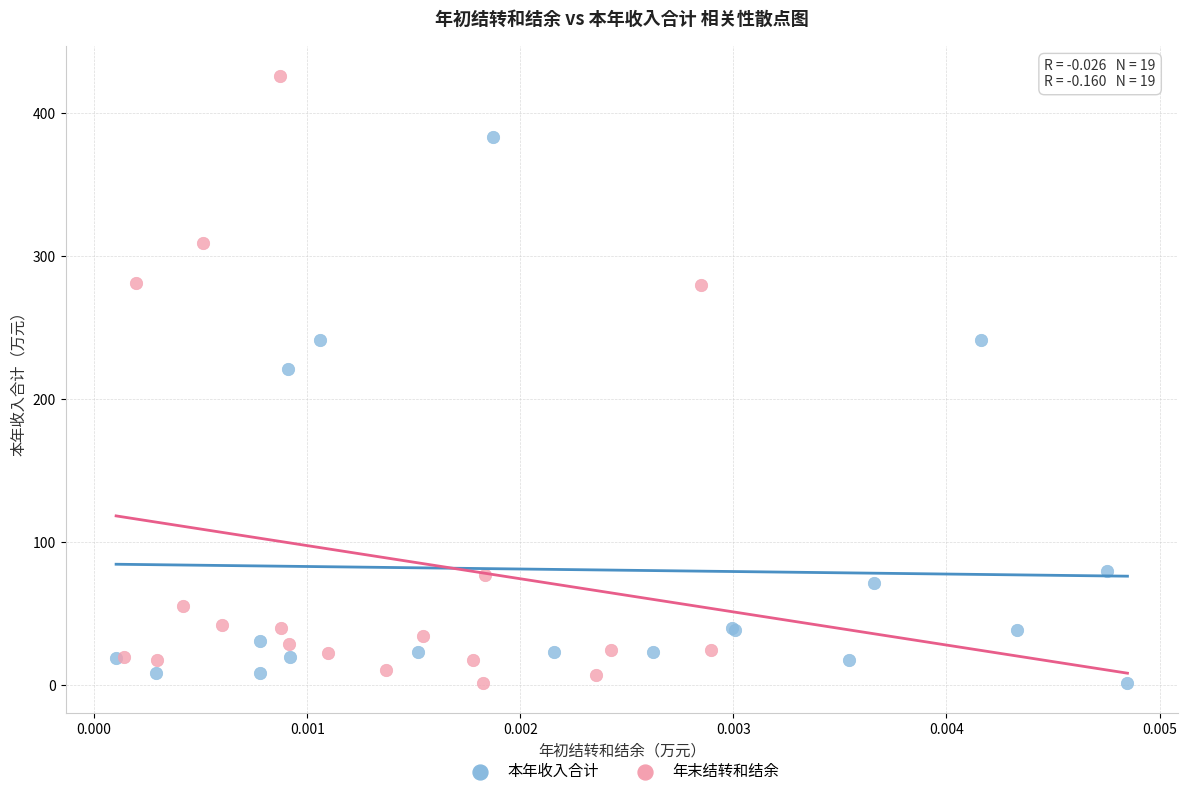

Which series contains the highest Y value?

年末结转和结余